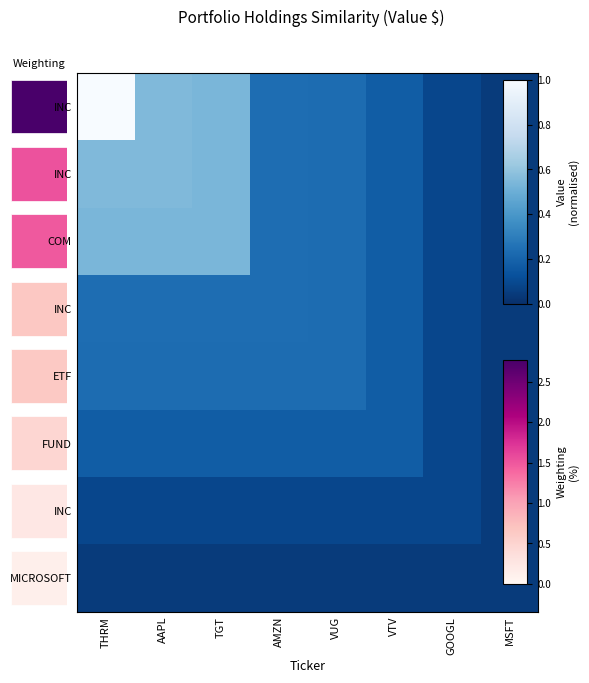

How many series are shown in this chart?

8